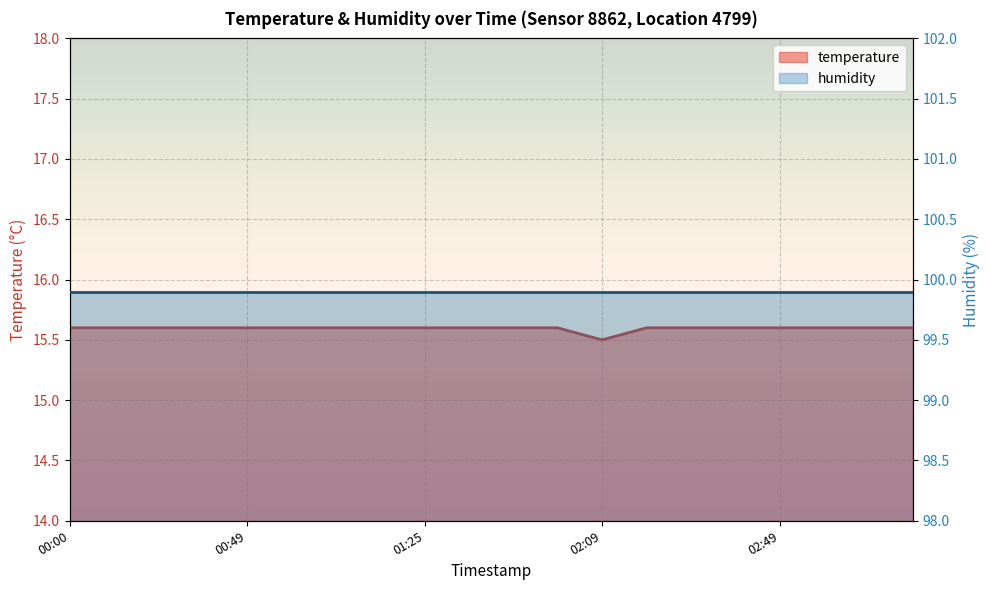

What is the value of the 1st point from the left?

15.6